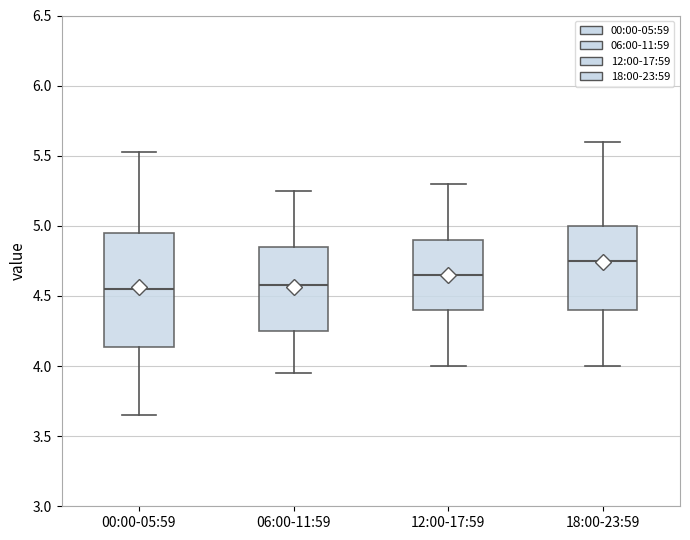

Where is the lower edge of the box for 18:00-23:59 on the y-axis? The values are not printed on the chart, so give them approximately, as read against the axis.

4.40